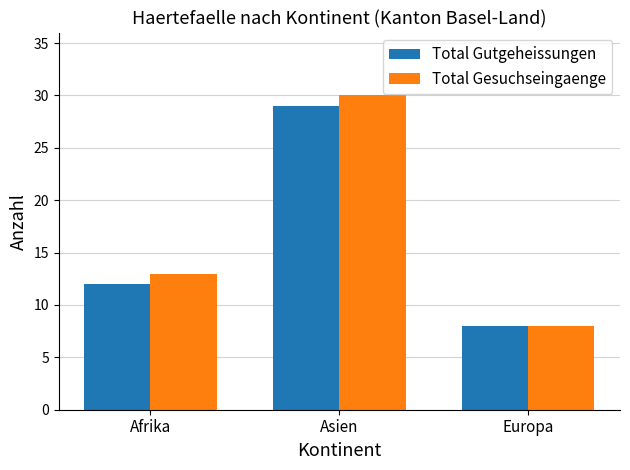

True or false: Total Gutgeheissungen has a value of 40 at Asien.

False